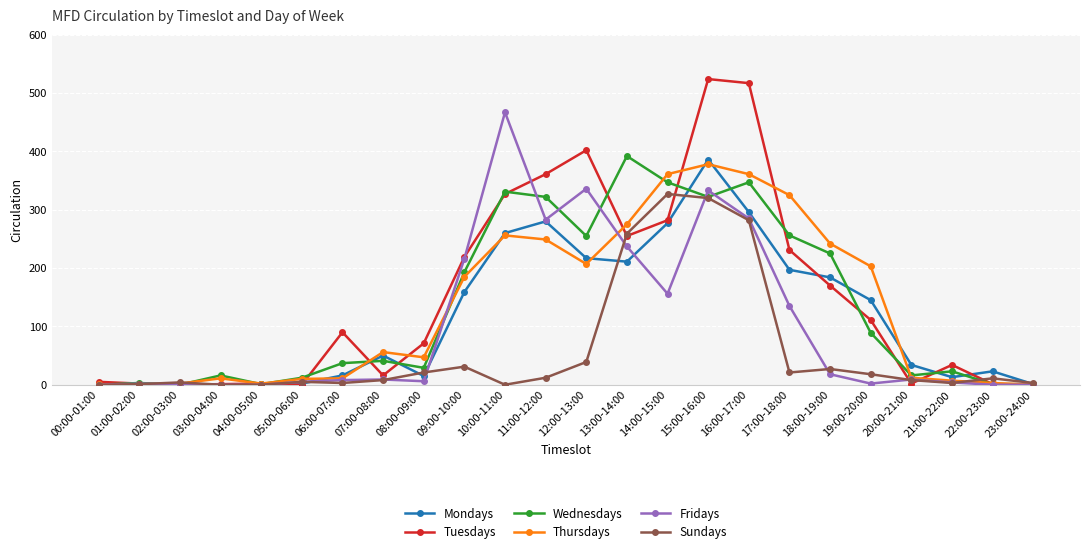

What is the spread (max minus min) of values at 10:00-11:00?

467